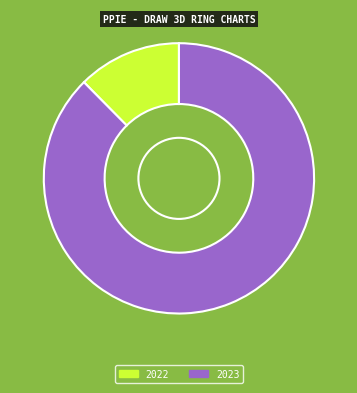

Between 2022 and 2023, which is larger?

2023